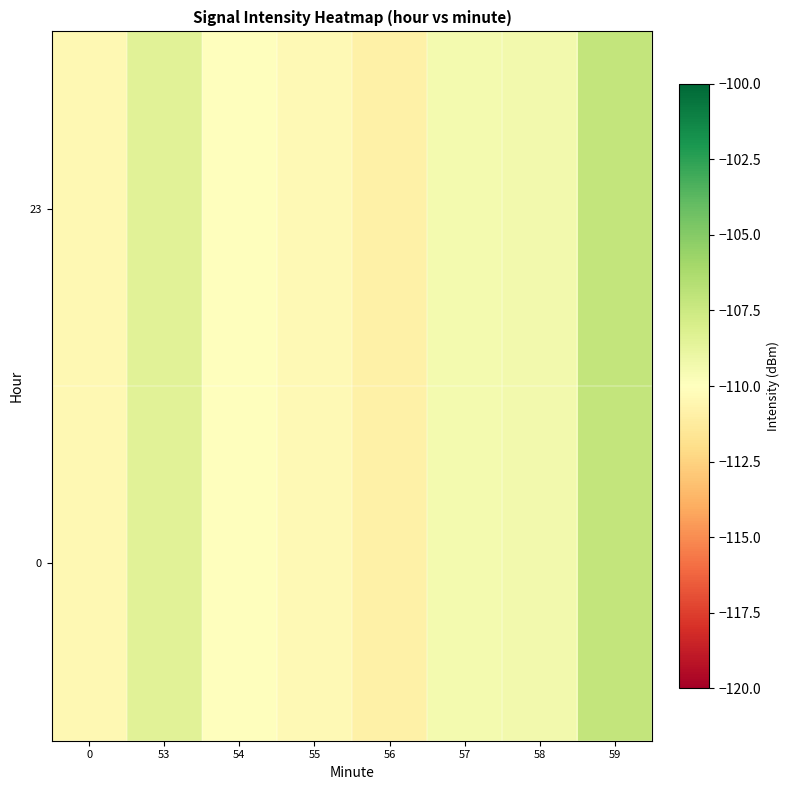

What is the total value across all series at 55?

-220.7